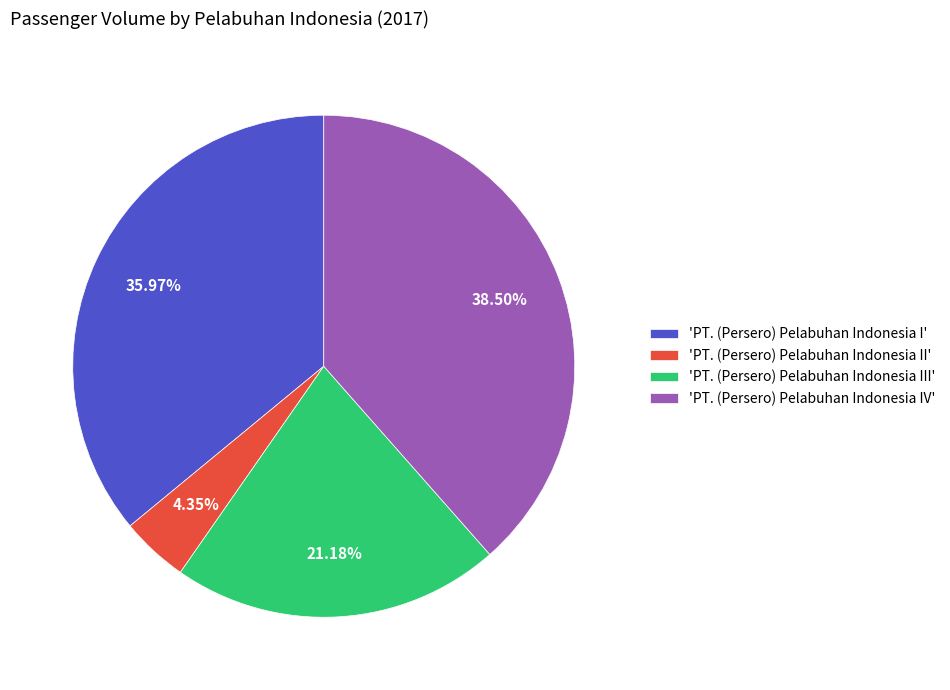

Rank the categories by value from lowest to highest.

'PT. (Persero) Pelabuhan Indonesia II', 'PT. (Persero) Pelabuhan Indonesia III', 'PT. (Persero) Pelabuhan Indonesia I', 'PT. (Persero) Pelabuhan Indonesia IV'